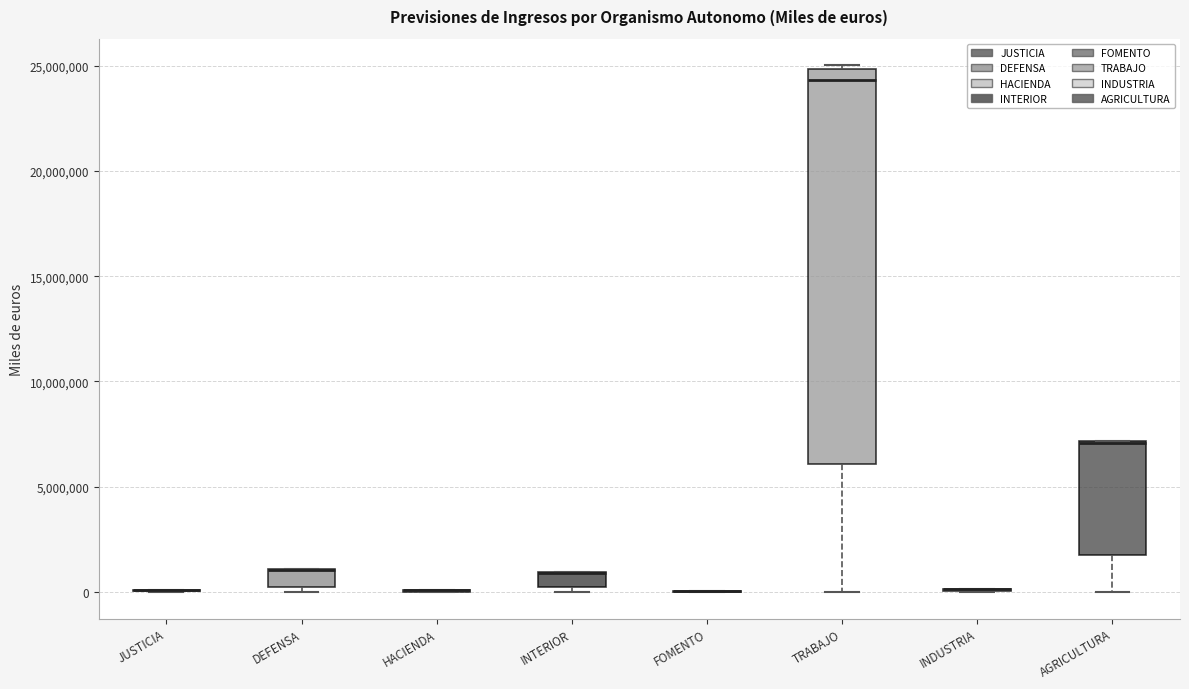

Comparing the boxes themselves (not the whiskers), which one is the tallest?

TRABAJO